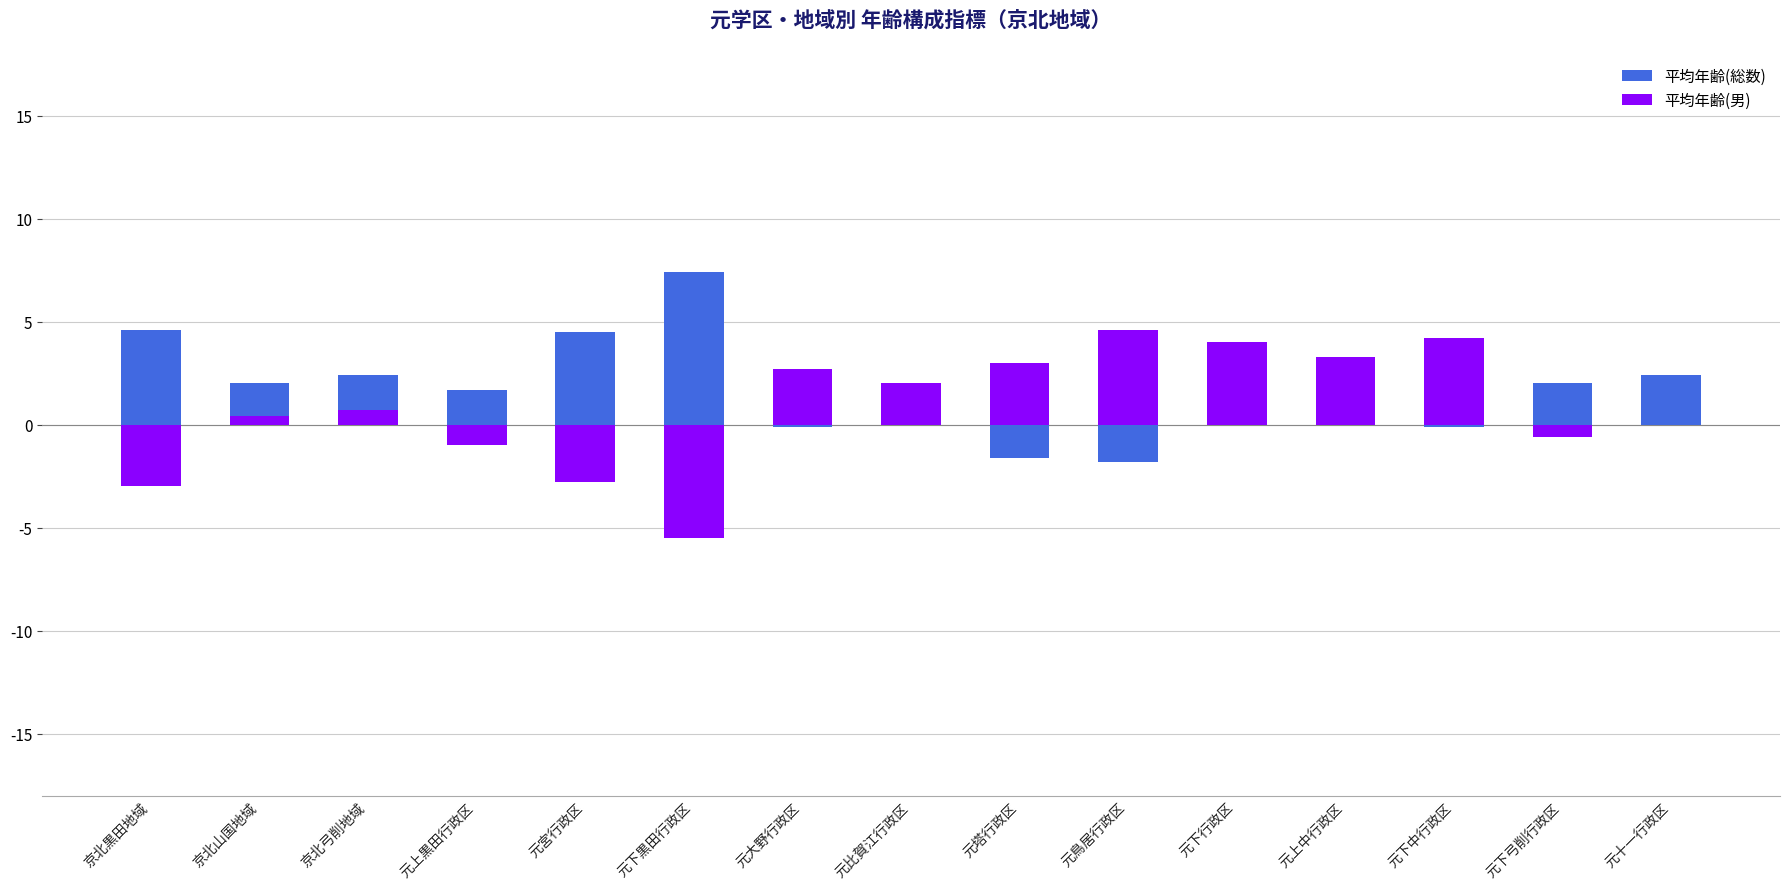

What is the sum of all 平均年齢(総数) values?

28.2